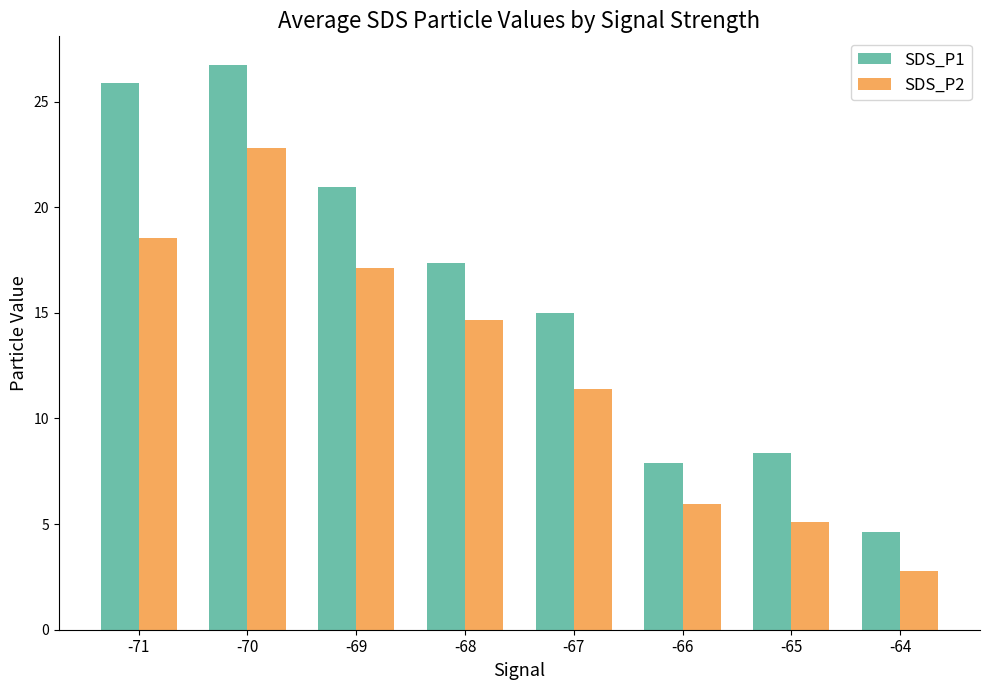

How many series are shown in this chart?

2